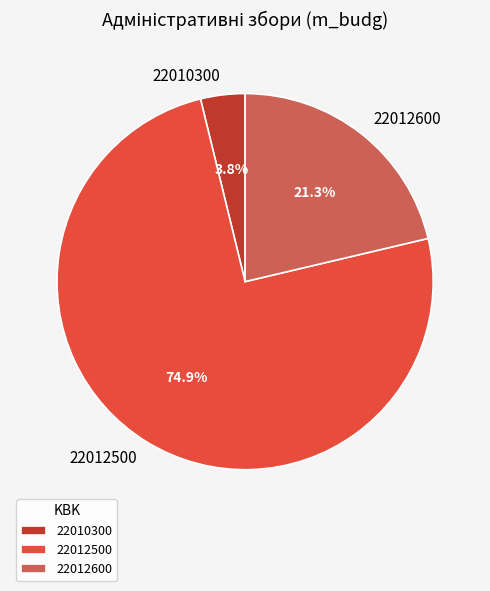

What is the largest slice in the pie chart?

22012500